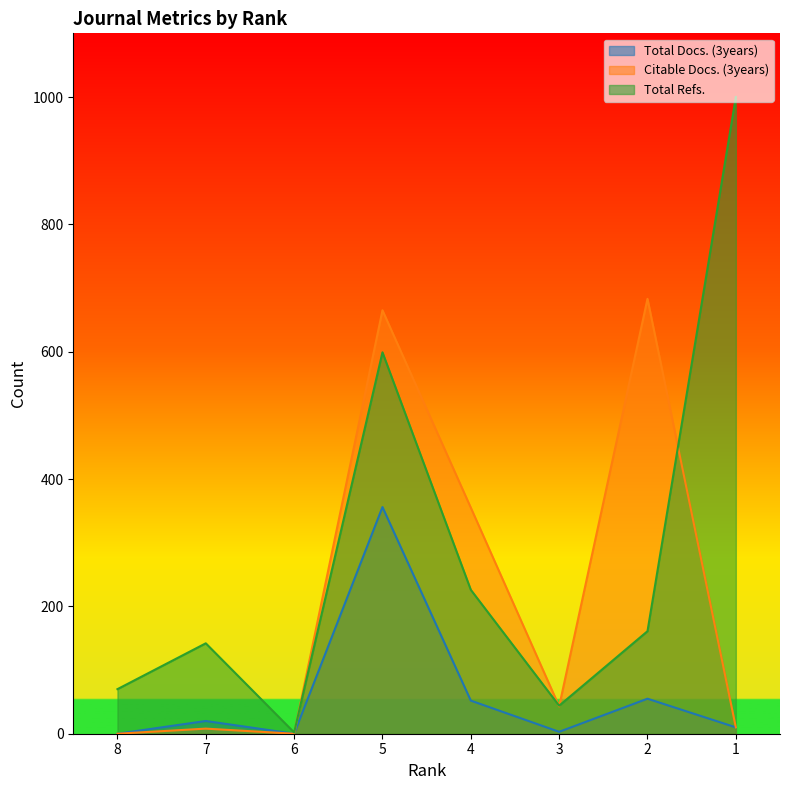

Reading right to left, transcribe all the data shown in this chart.

Total Docs. (3years): 10	55	3	52	356	0	20	0
Citable Docs. (3years): 10	683	43	355	665	0	8	0
Total Refs.: 1000	161	44	226	599	2	142	70